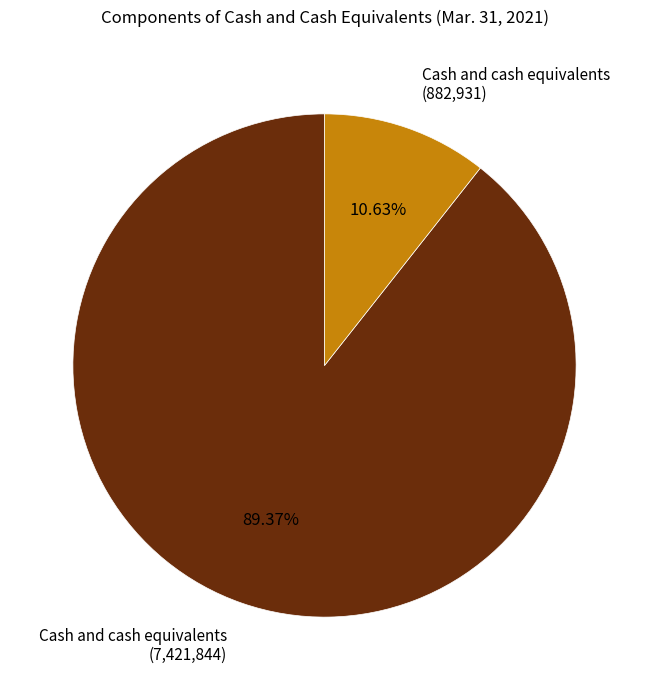

Is the sum of Cash and cash equivalents (7,421,844) and Cash and cash equivalents (882,931) greater than half?

Yes